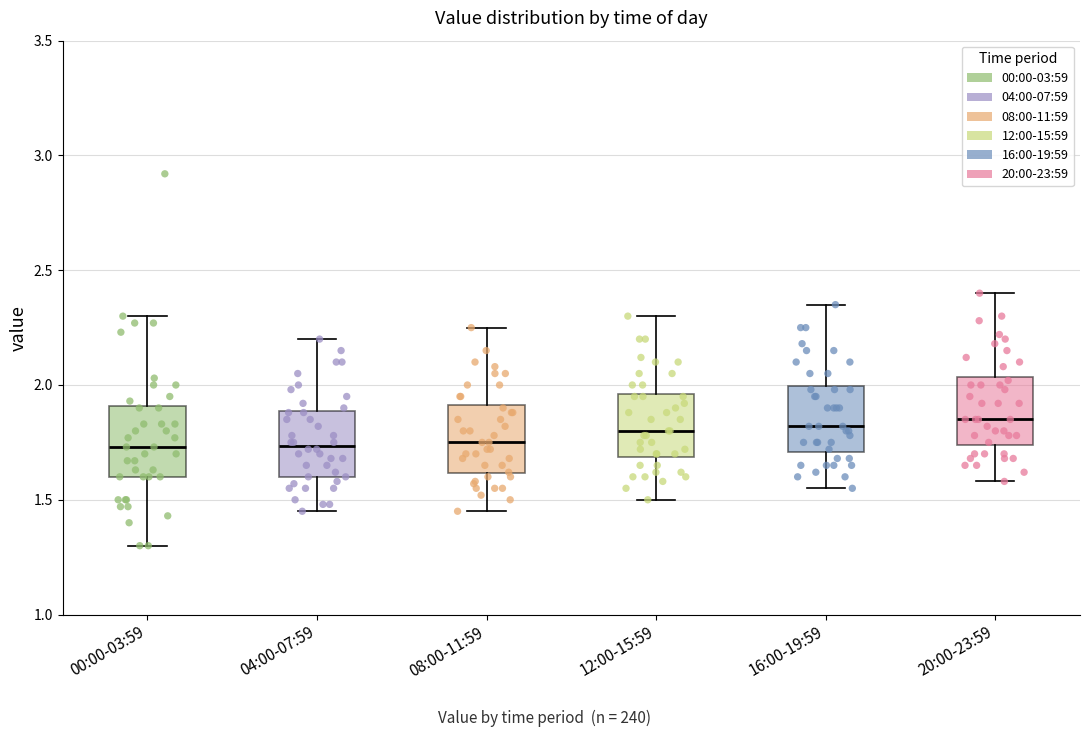

Reading left to right, transcribe this box plot: for each box, give where its median line is, the range the box spans, and where its two whiskers end, as read against the y-axis. The values are not printed on the chart, so give them approximately, as read against the axis.

00:00-03:59: median 1.75, box 1.60 to 1.90, whiskers 1.30 to 2.30
04:00-07:59: median 1.75, box 1.60 to 1.90, whiskers 1.45 to 2.20
08:00-11:59: median 1.75, box 1.60 to 1.90, whiskers 1.45 to 2.25
12:00-15:59: median 1.80, box 1.70 to 1.95, whiskers 1.50 to 2.30
16:00-19:59: median 1.80, box 1.70 to 2.00, whiskers 1.55 to 2.35
20:00-23:59: median 1.85, box 1.75 to 2.05, whiskers 1.60 to 2.40